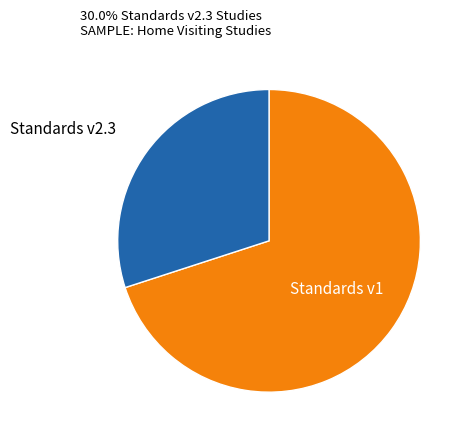

Is there a majority slice in this chart?

Yes